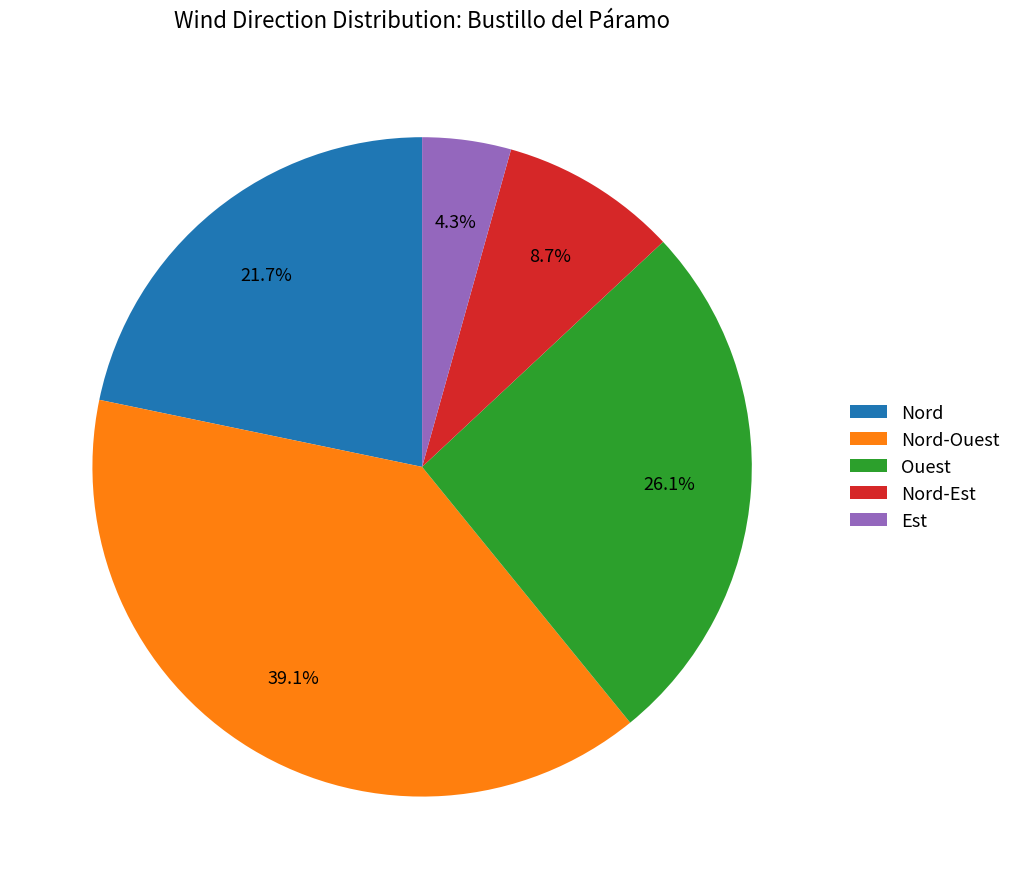

Which category has the smallest portion of the pie?

Est